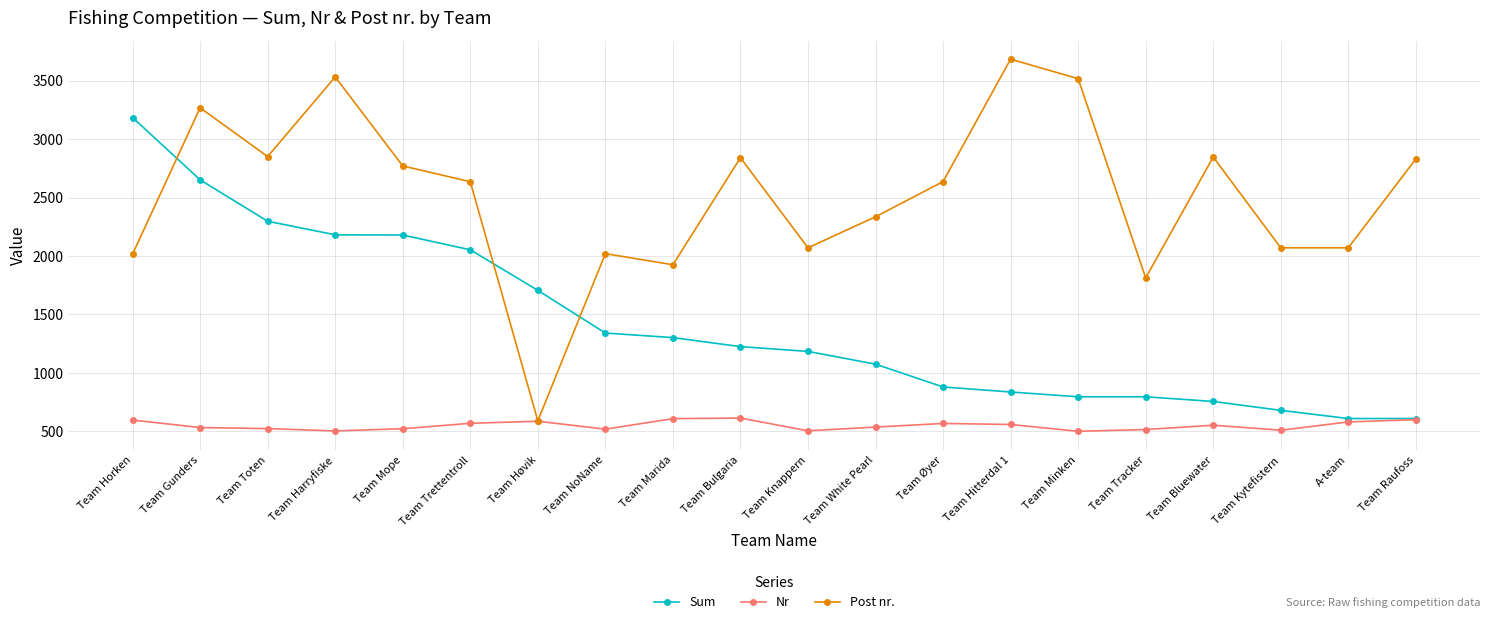

What is the total value across all series at Team Gunders?

6451